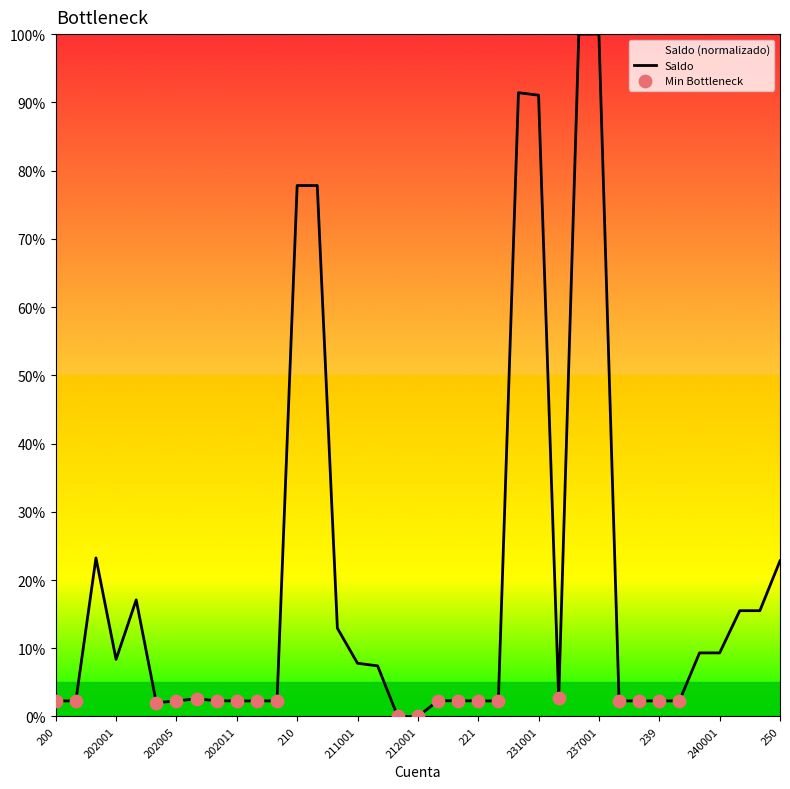

What is the ratio of the value at 231 to the value at 239001?

40.1